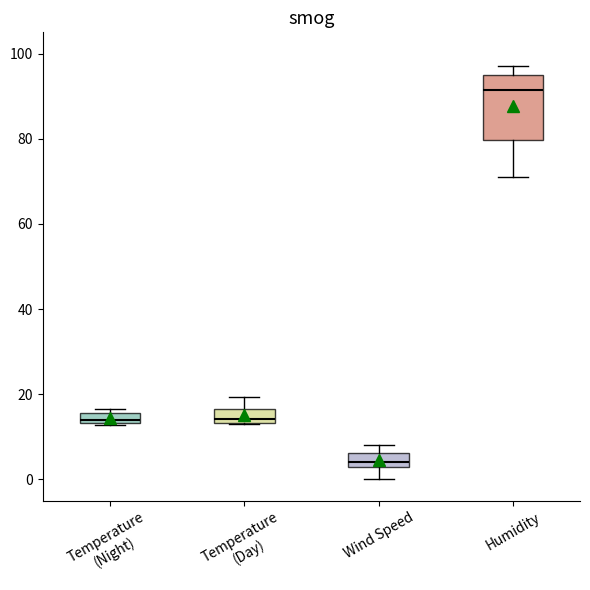

Which box has the lowest median line?

Wind Speed